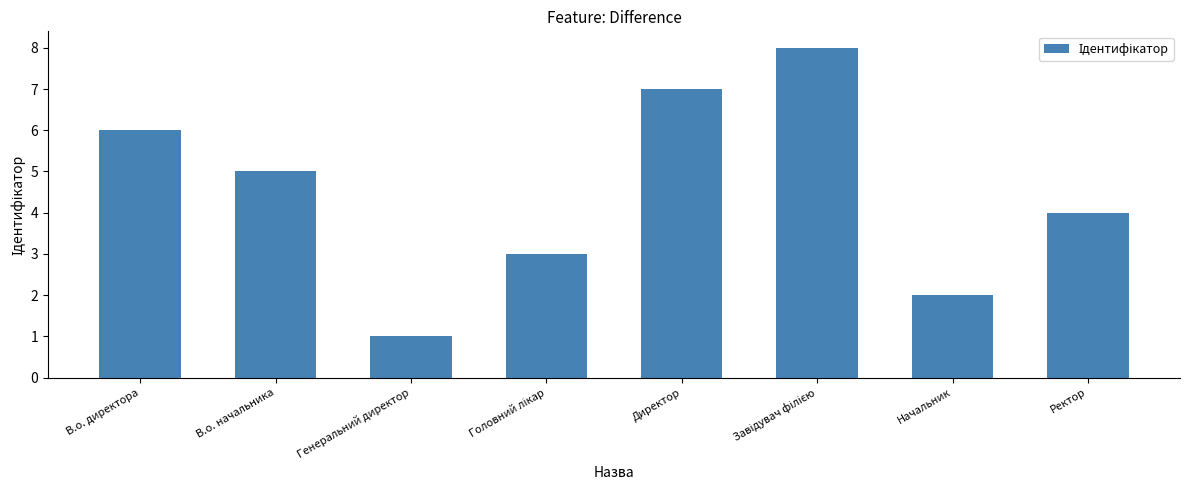

Reading left to right, extract all data points from this chart.

6	5	1	3	7	8	2	4